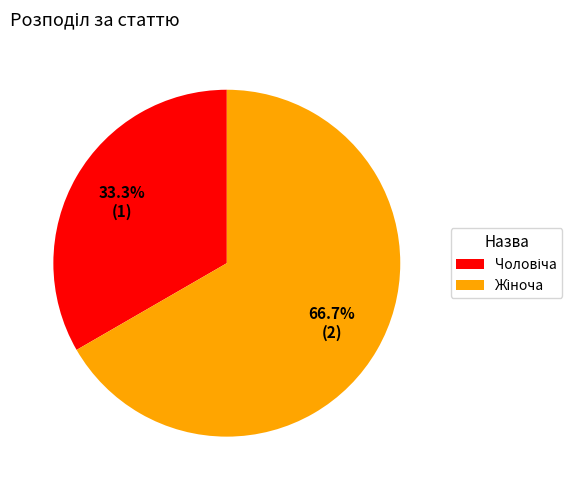

Is there any slice that represents more than half of the pie?

Yes